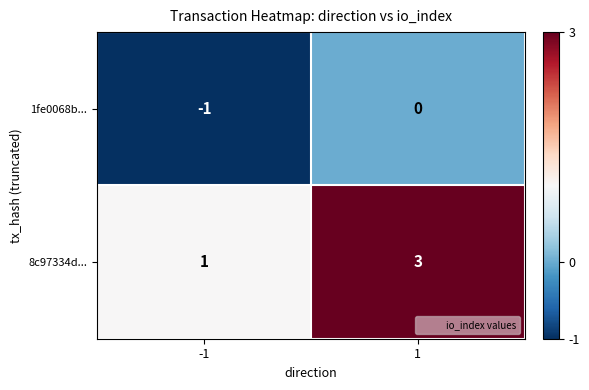

Which series has the largest range (max minus min)?

8c97334d...